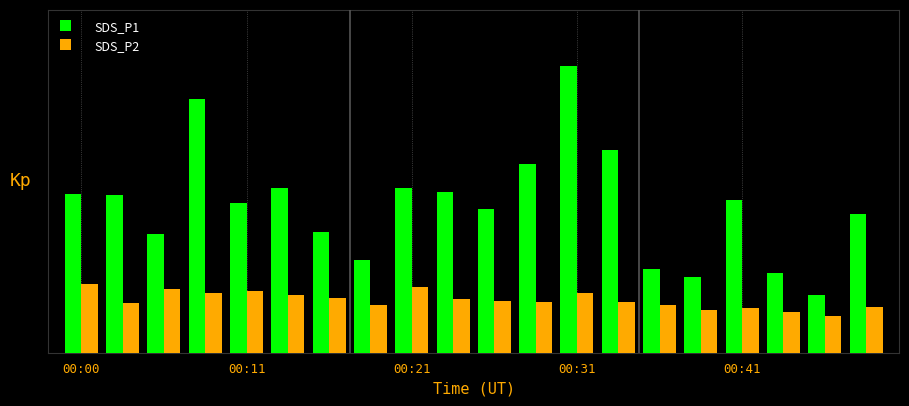

At which category is the sum across all series the highest?

00:31